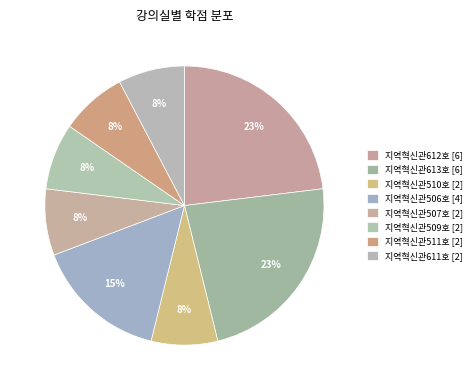

How many slices are in this pie chart?

8